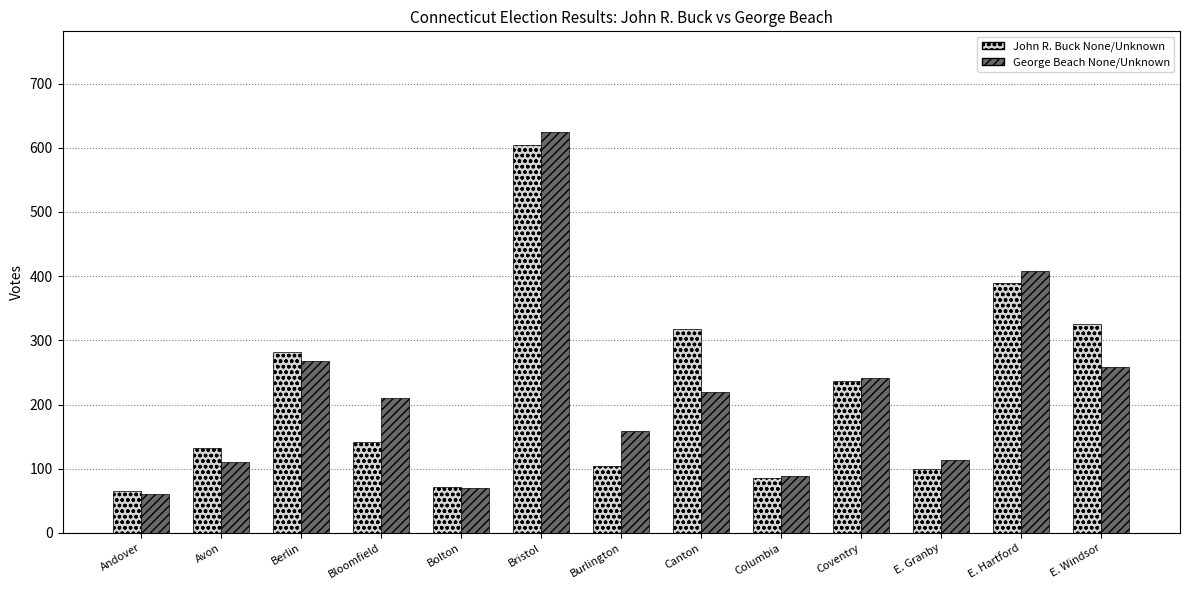

What is the value of the John R. Buck None/Unknown bar at the 13th from the left?

326